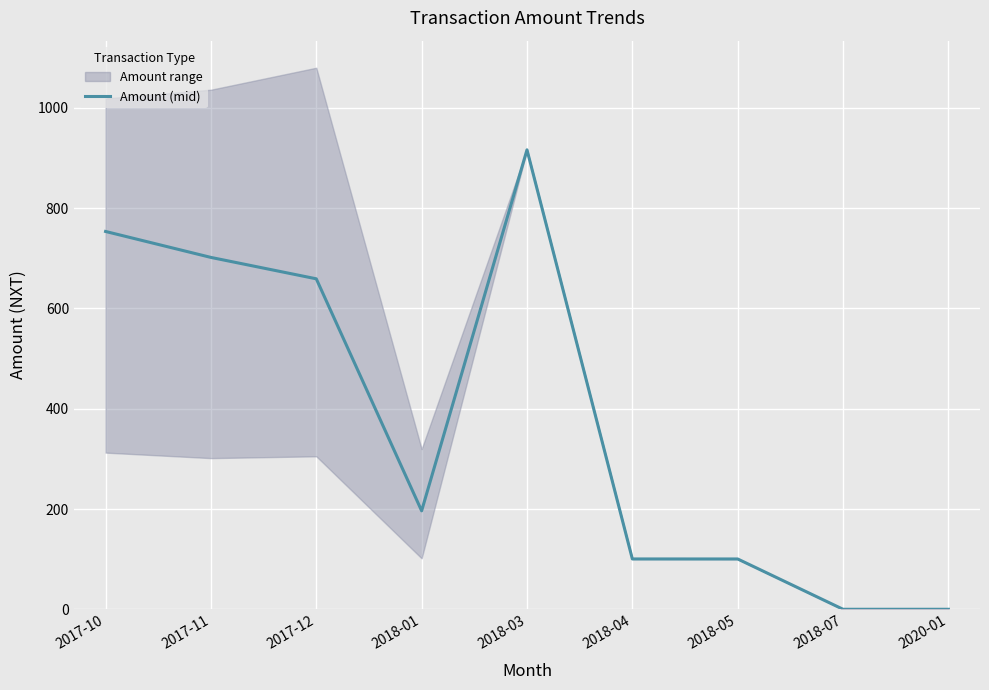

How many values are above zero?

7